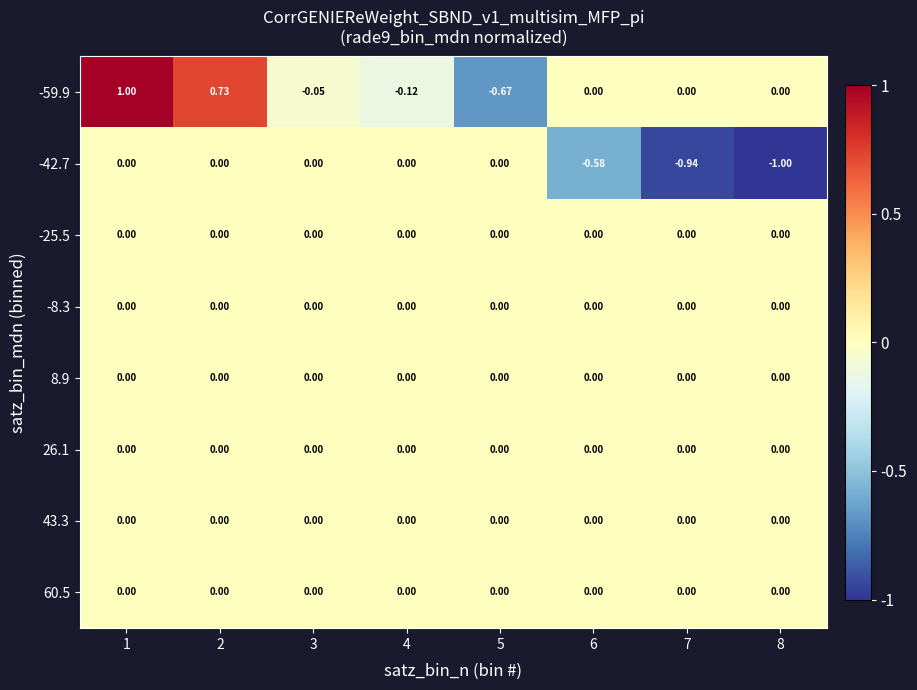

How many data points does each series have?

8